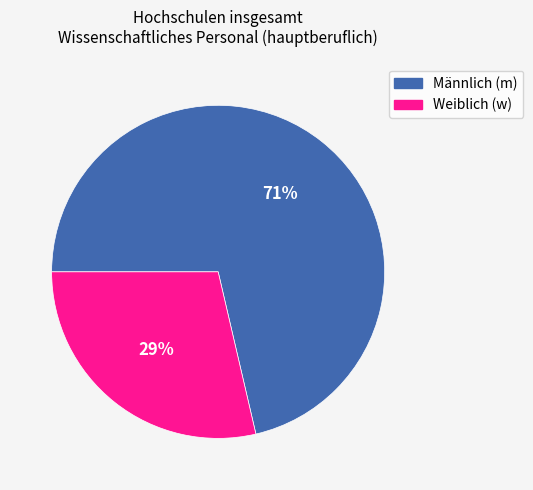

To the nearest percent, what is the average slice percentage?

50%